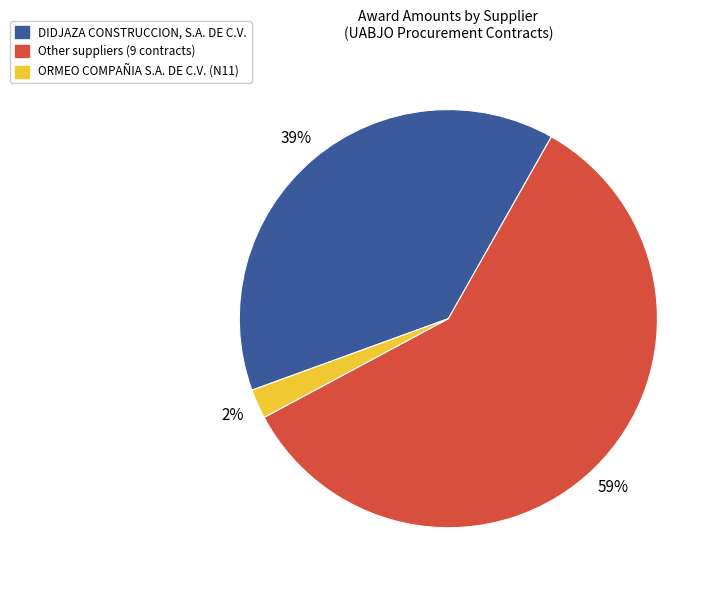

Which has a higher value, DIDJAZA CONSTRUCCION, S.A. DE C.V. or ORMEO COMPAÑIA S.A. DE C.V. (N11)?

DIDJAZA CONSTRUCCION, S.A. DE C.V.